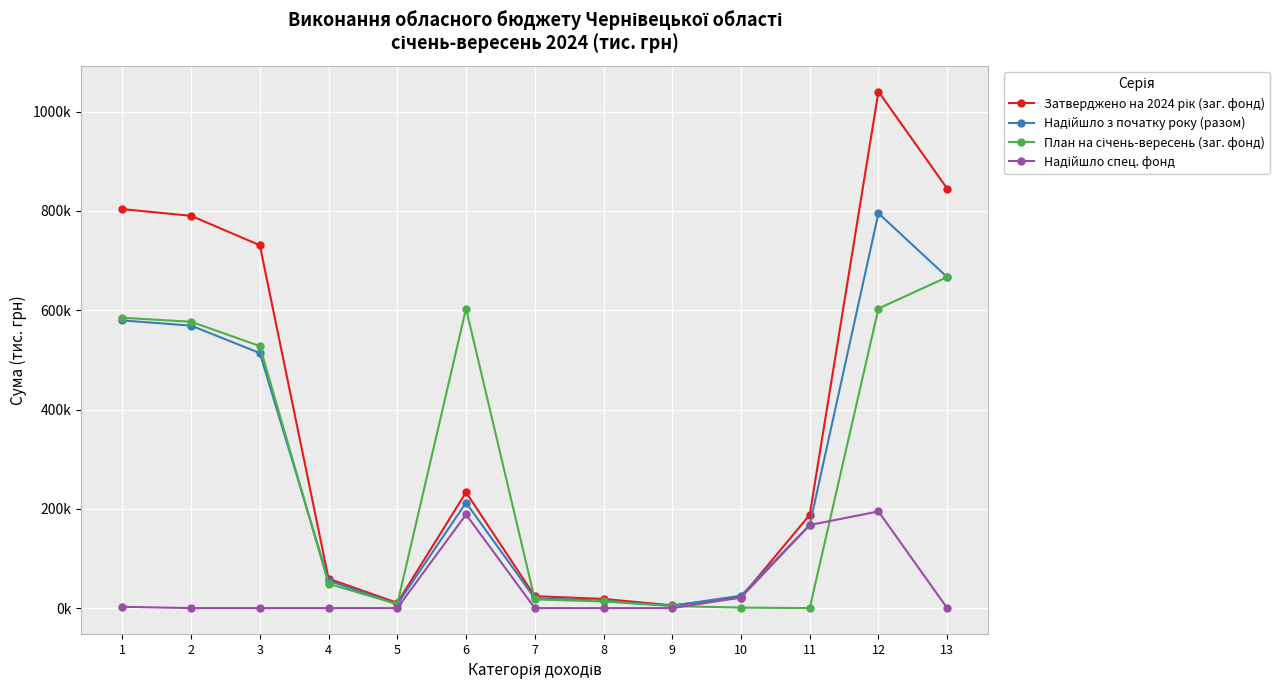

What is the difference between the maximum and minimum values in the Надійшло спец. фонд series?

194711.3